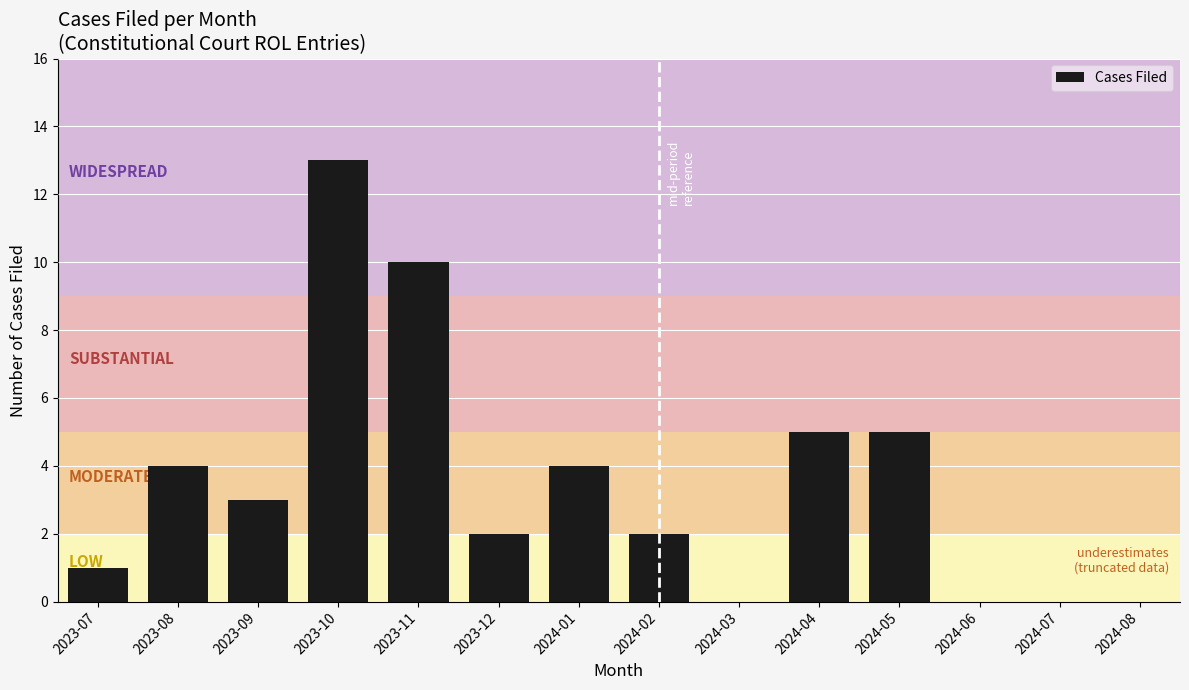

What is the sum of the values at 2023-07 and 2024-02?

3